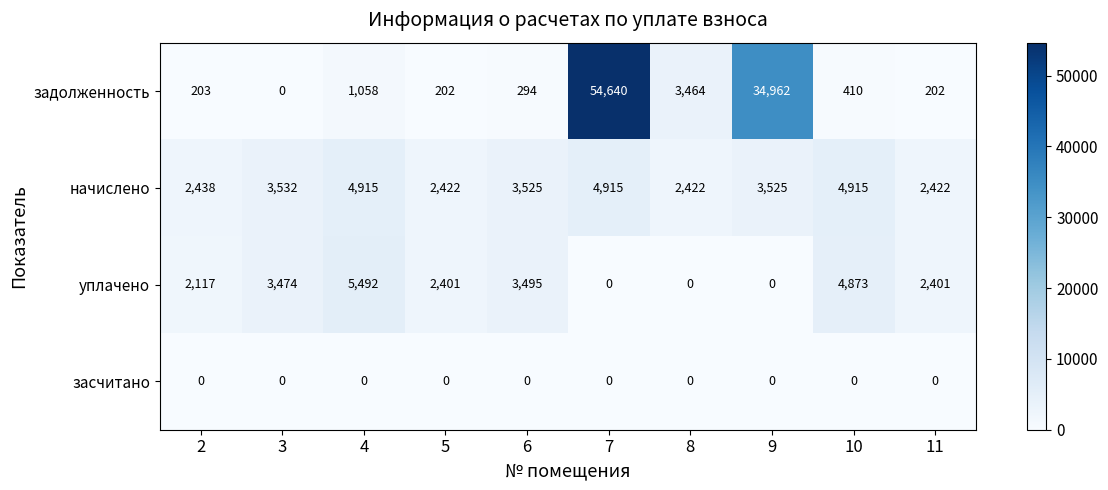

Read the начислено value at 2.

2438